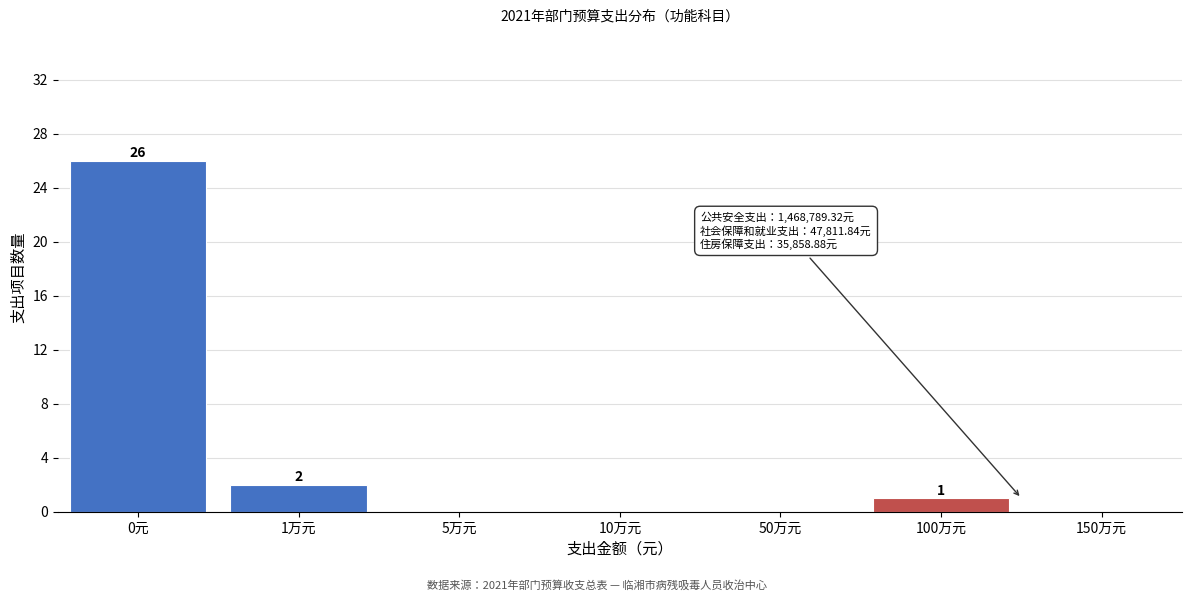

Reading right to left, list all the values displayed in this chart.

150万元=0	100万元=1	50万元=0	10万元=0	5万元=0	1万元=2	0元=26